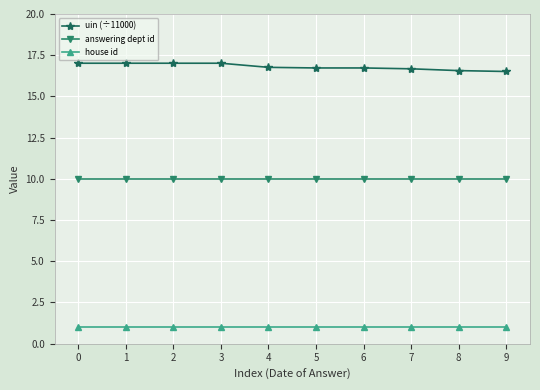

What is the total value across all series at 1?

28.0